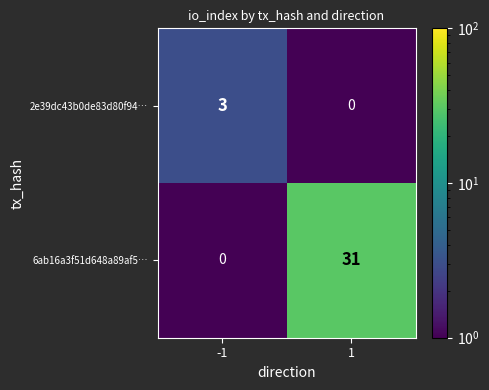

What is the maximum value shown in the chart?

31